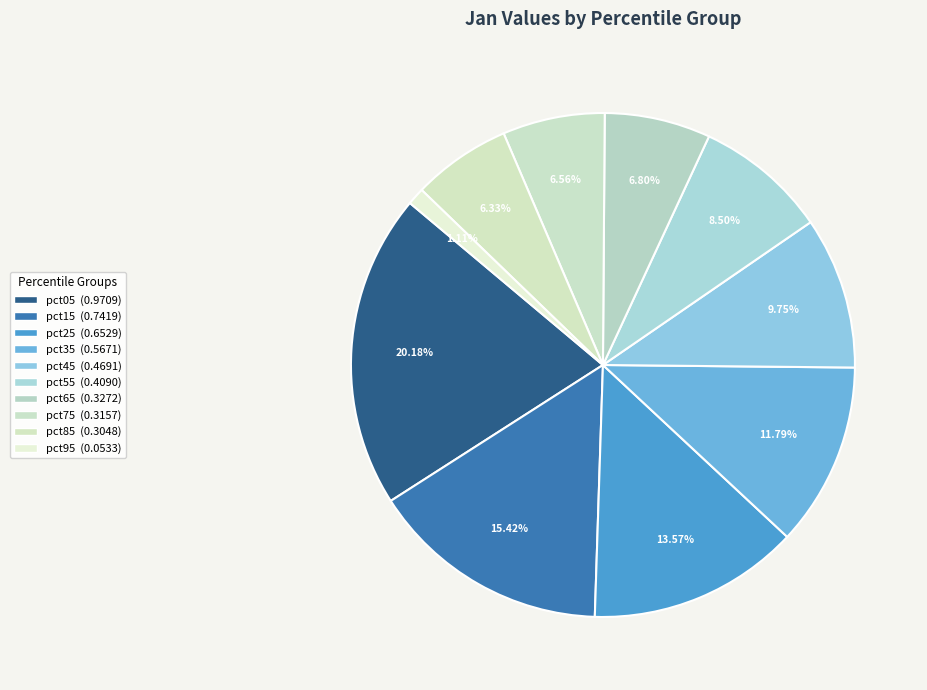

To the nearest percent, what is the combined percentage of pct65 and pct75?

13%